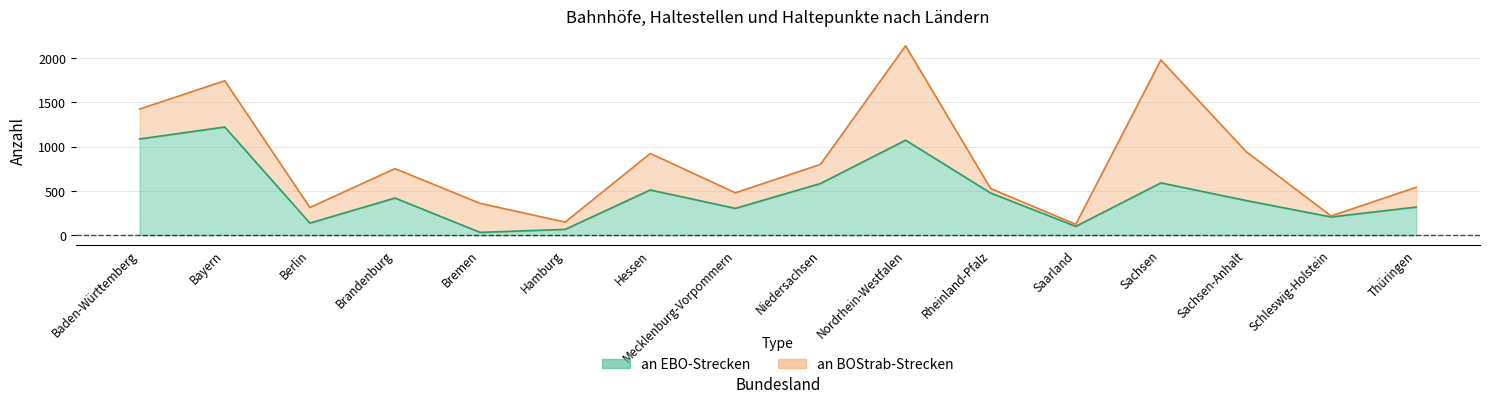

Count the number of values greater than 421.

7